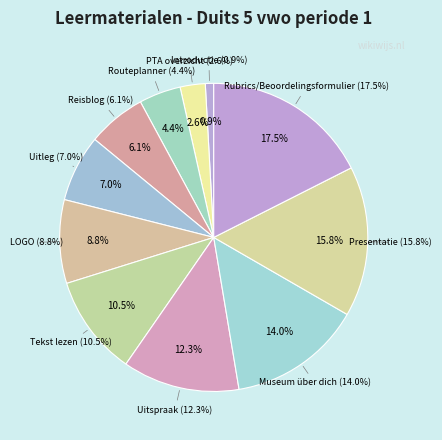

True or false: Presentatie accounts for 3% of the total.

False